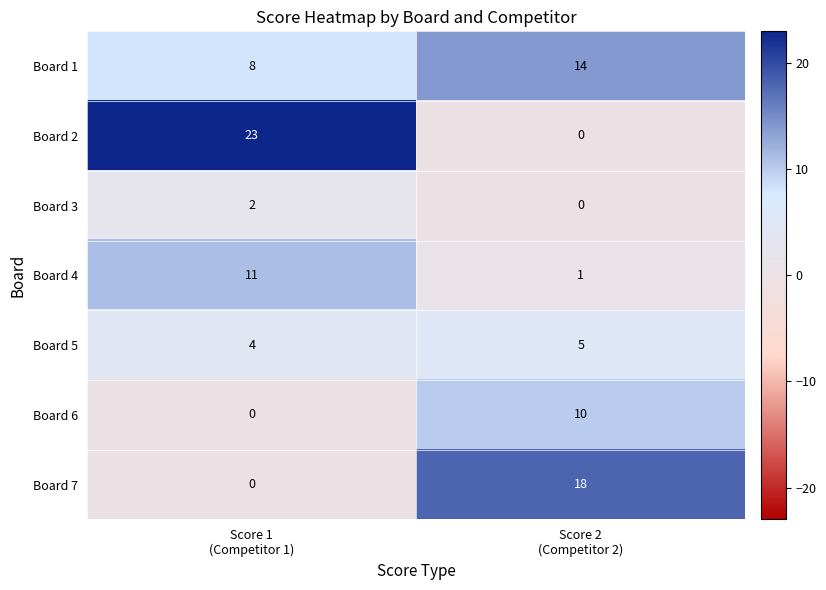

Reading left to right, extract all data points from this chart.

Board 1: 8	14
Board 2: 23	0
Board 3: 2	0
Board 4: 11	1
Board 5: 4	5
Board 6: 0	10
Board 7: 0	18